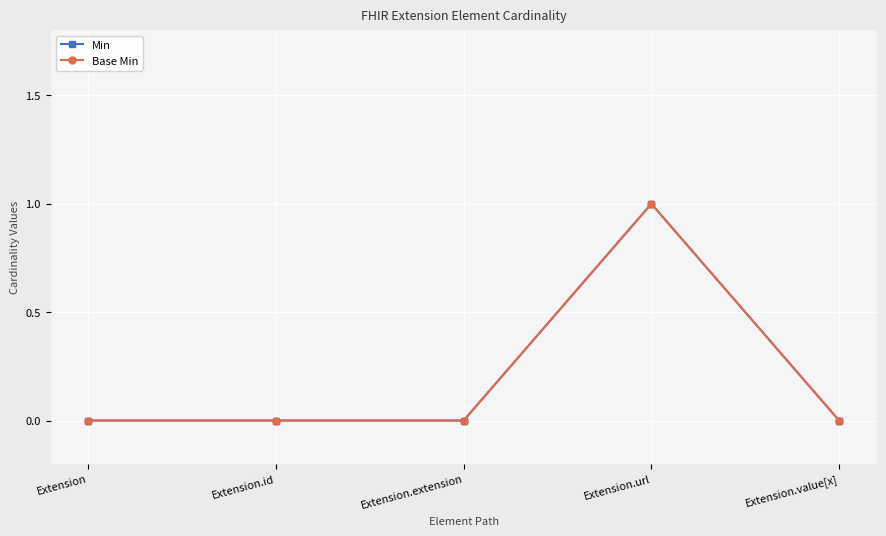

True or false: Base Min and Min cross at least once.

False